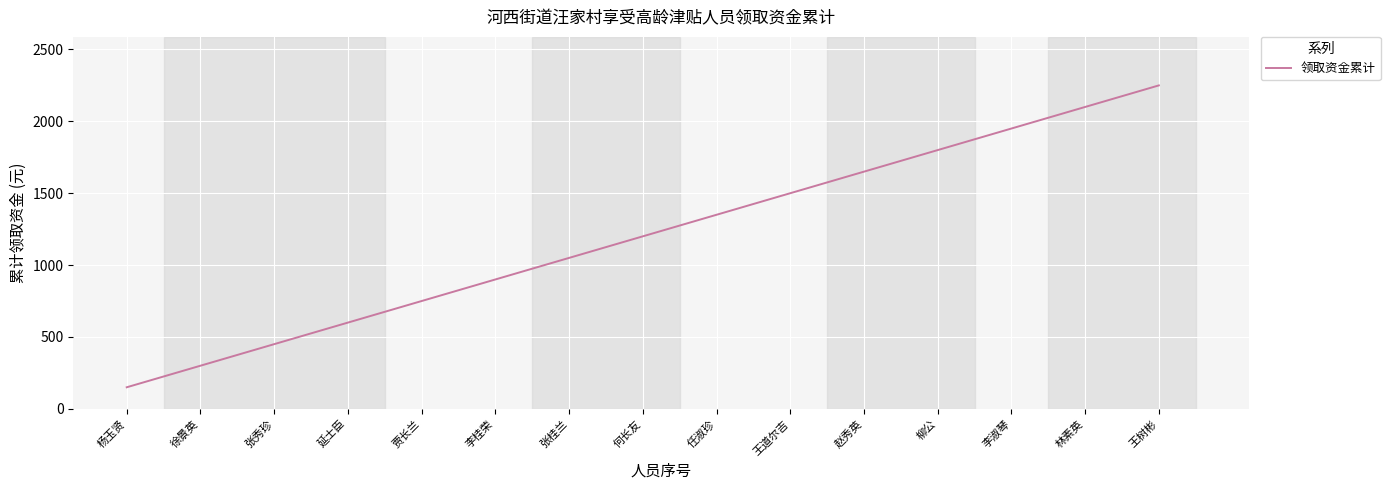

Which label corresponds to the smallest value in the chart?

杨玉贤